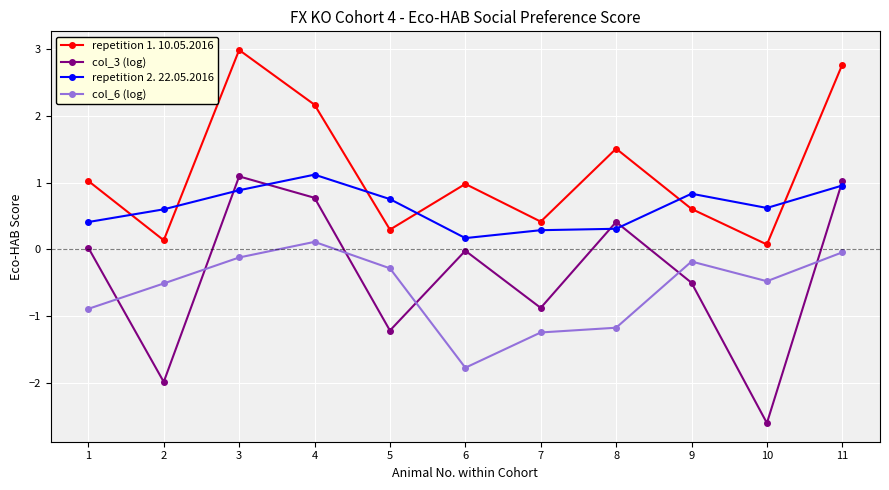

What are all the series names shown in the legend?

repetition 1. 10.05.2016, col_3 (log), repetition 2. 22.05.2016, col_6 (log)